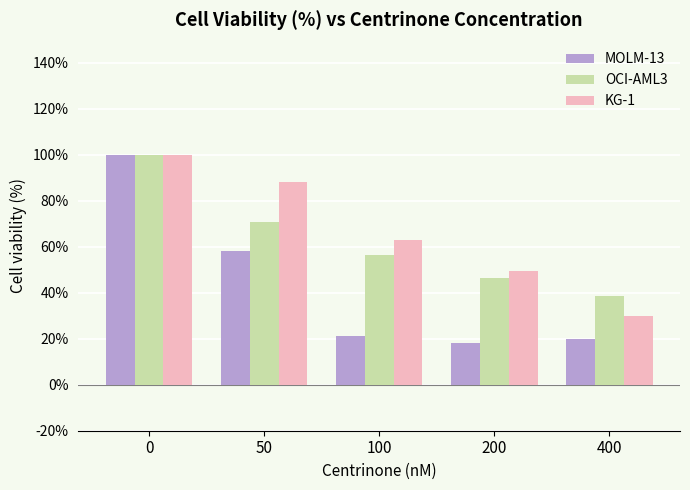

How many bars are there in total?

15